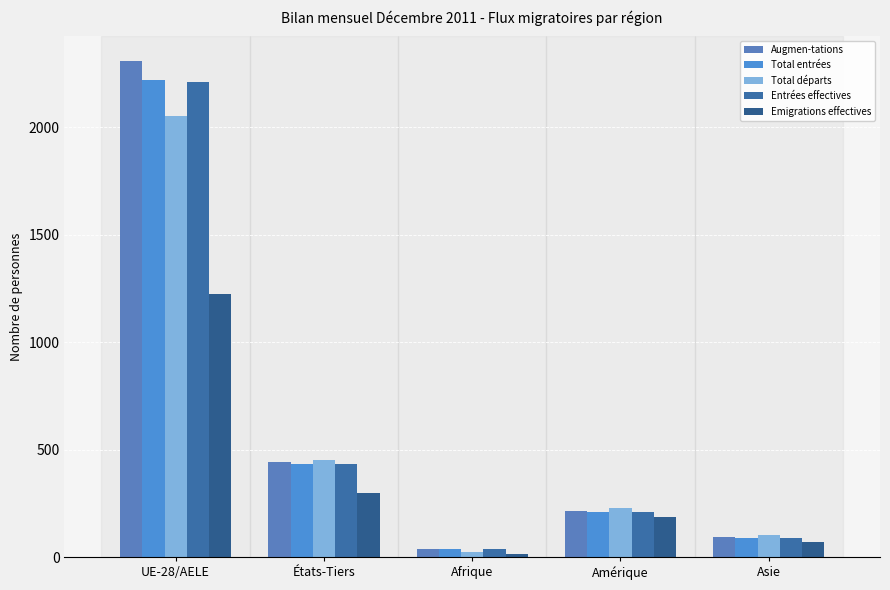

What is the label of the 3rd bar from the right?

Afrique